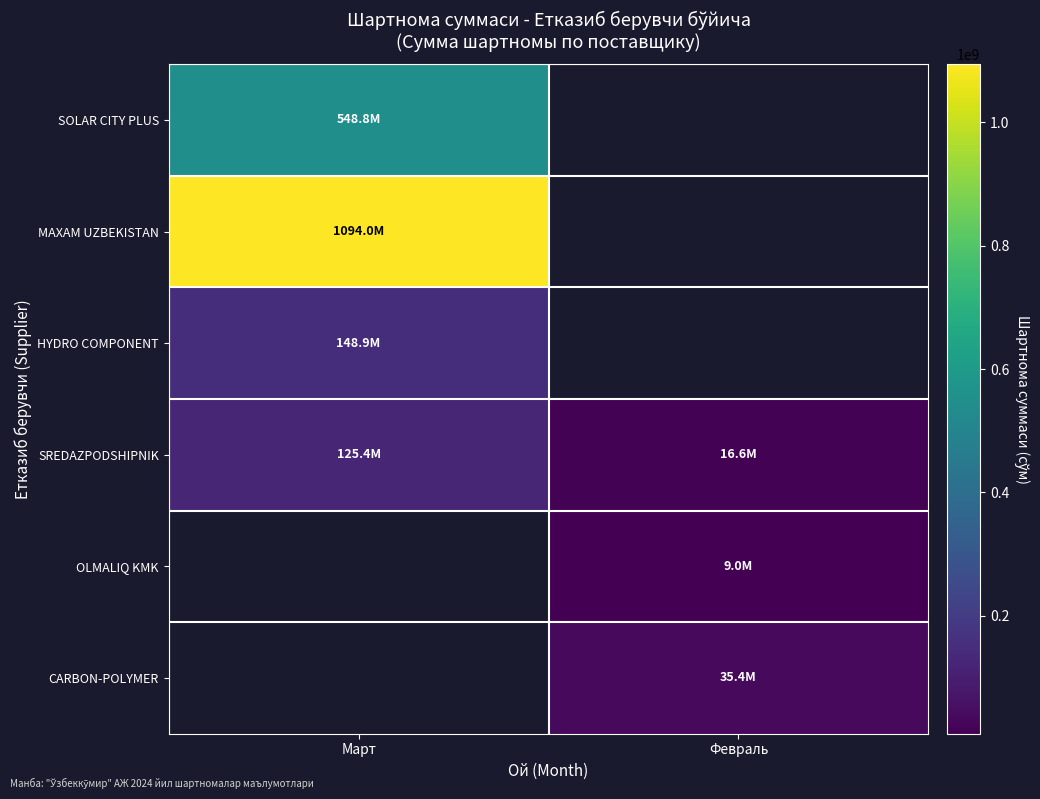

Where is SOLAR CITY PLUS nearest to the value 548830000?

Март